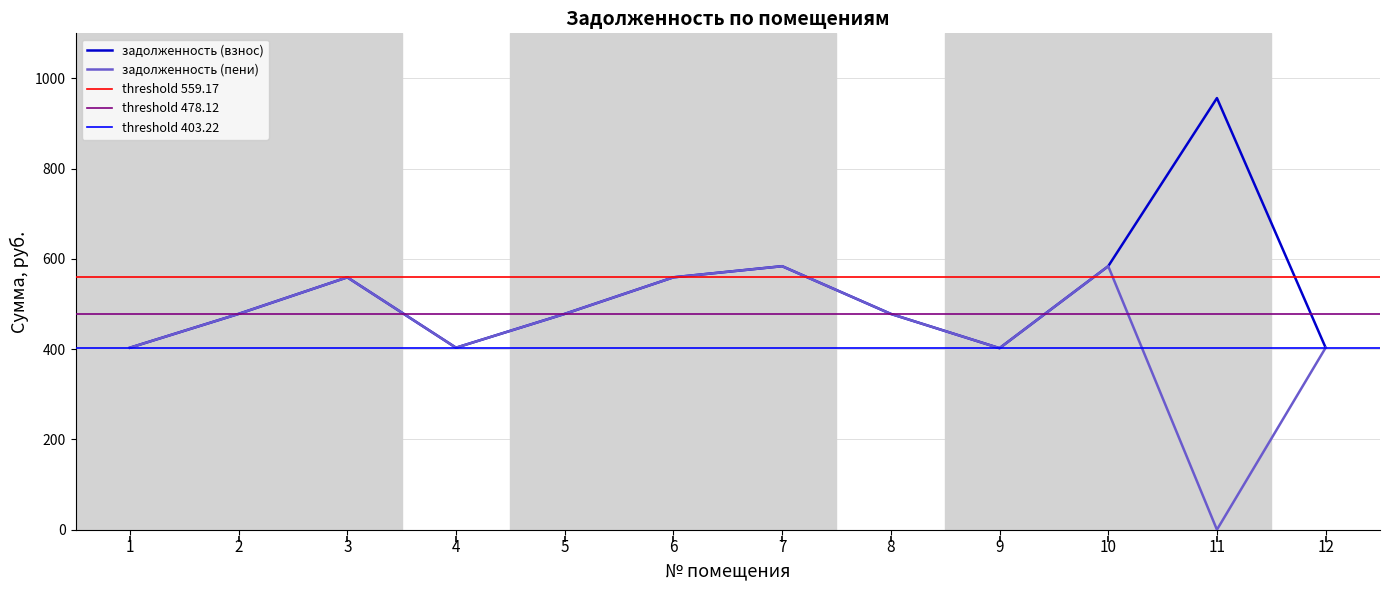

What is the highest value of the задолженность (взнос) series?

956.2